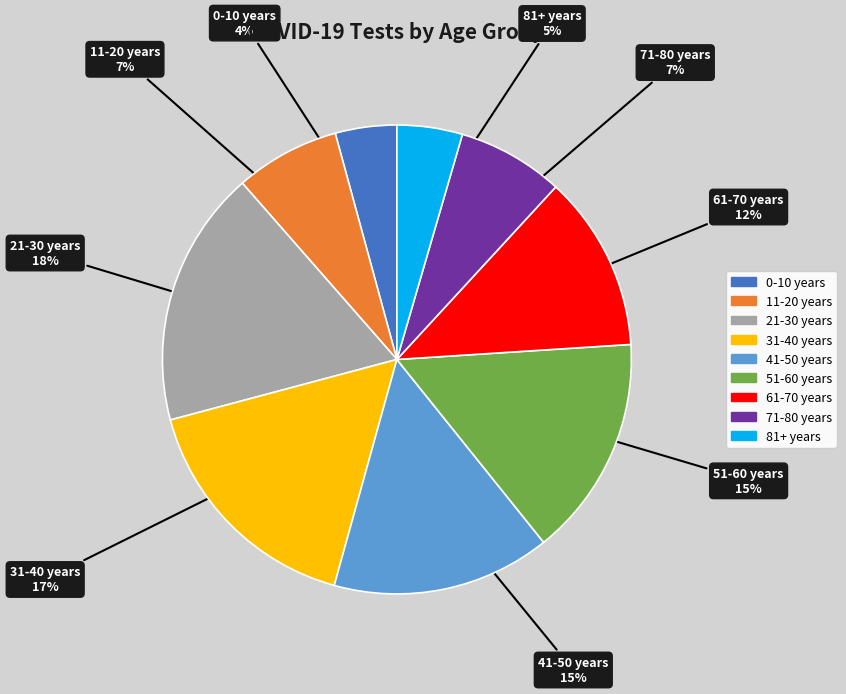

Which slice is the largest?

21-30 years